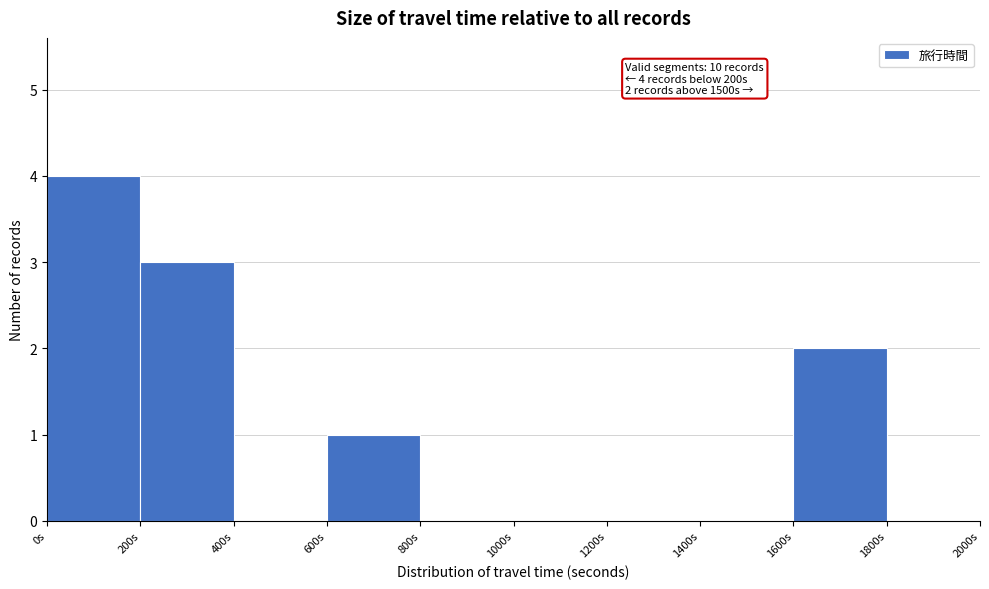

Which range on the x-axis has the tallest bar?

0 to 200